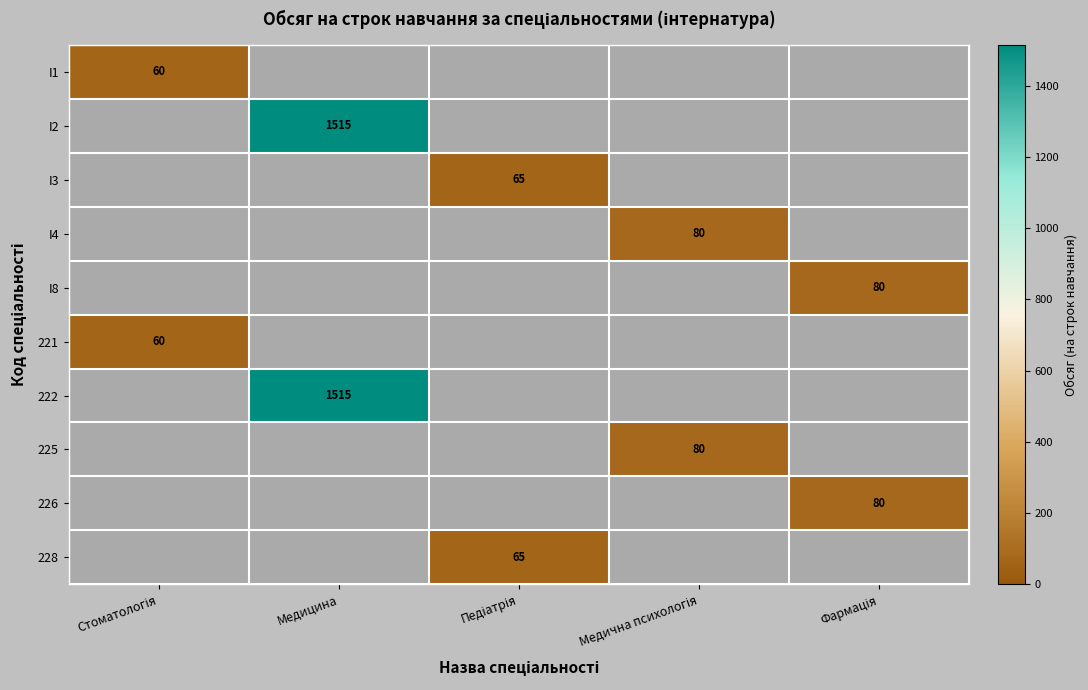

The I2 series shows 448 at Медицина. True or false?

False